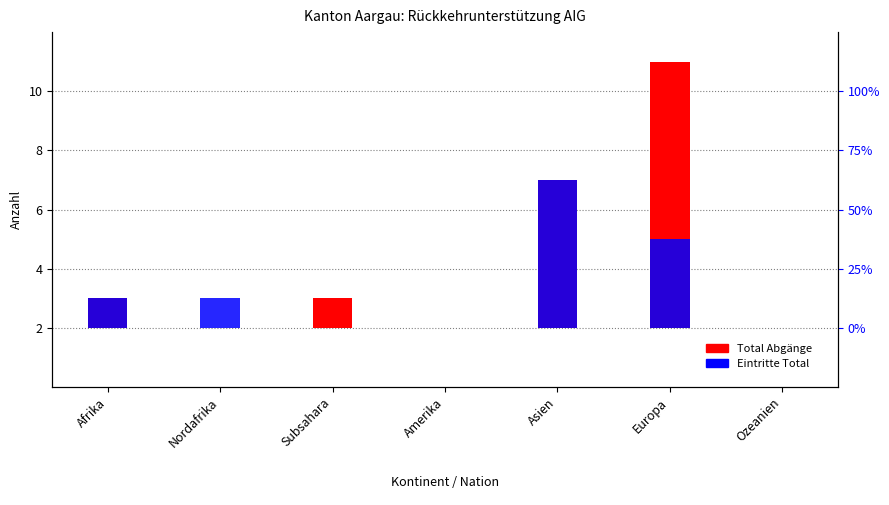

What are all the series names shown in the legend?

Total Abgänge, Eintritte Total